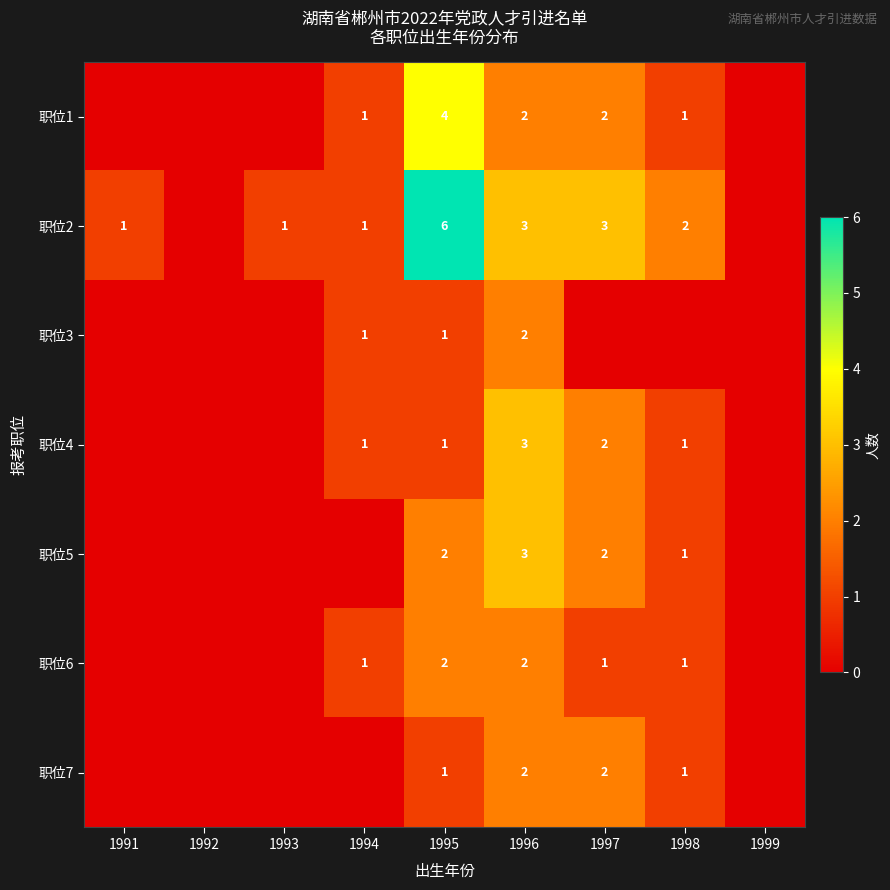

The value of 职位4 at 1998 is 1. True or false?

True